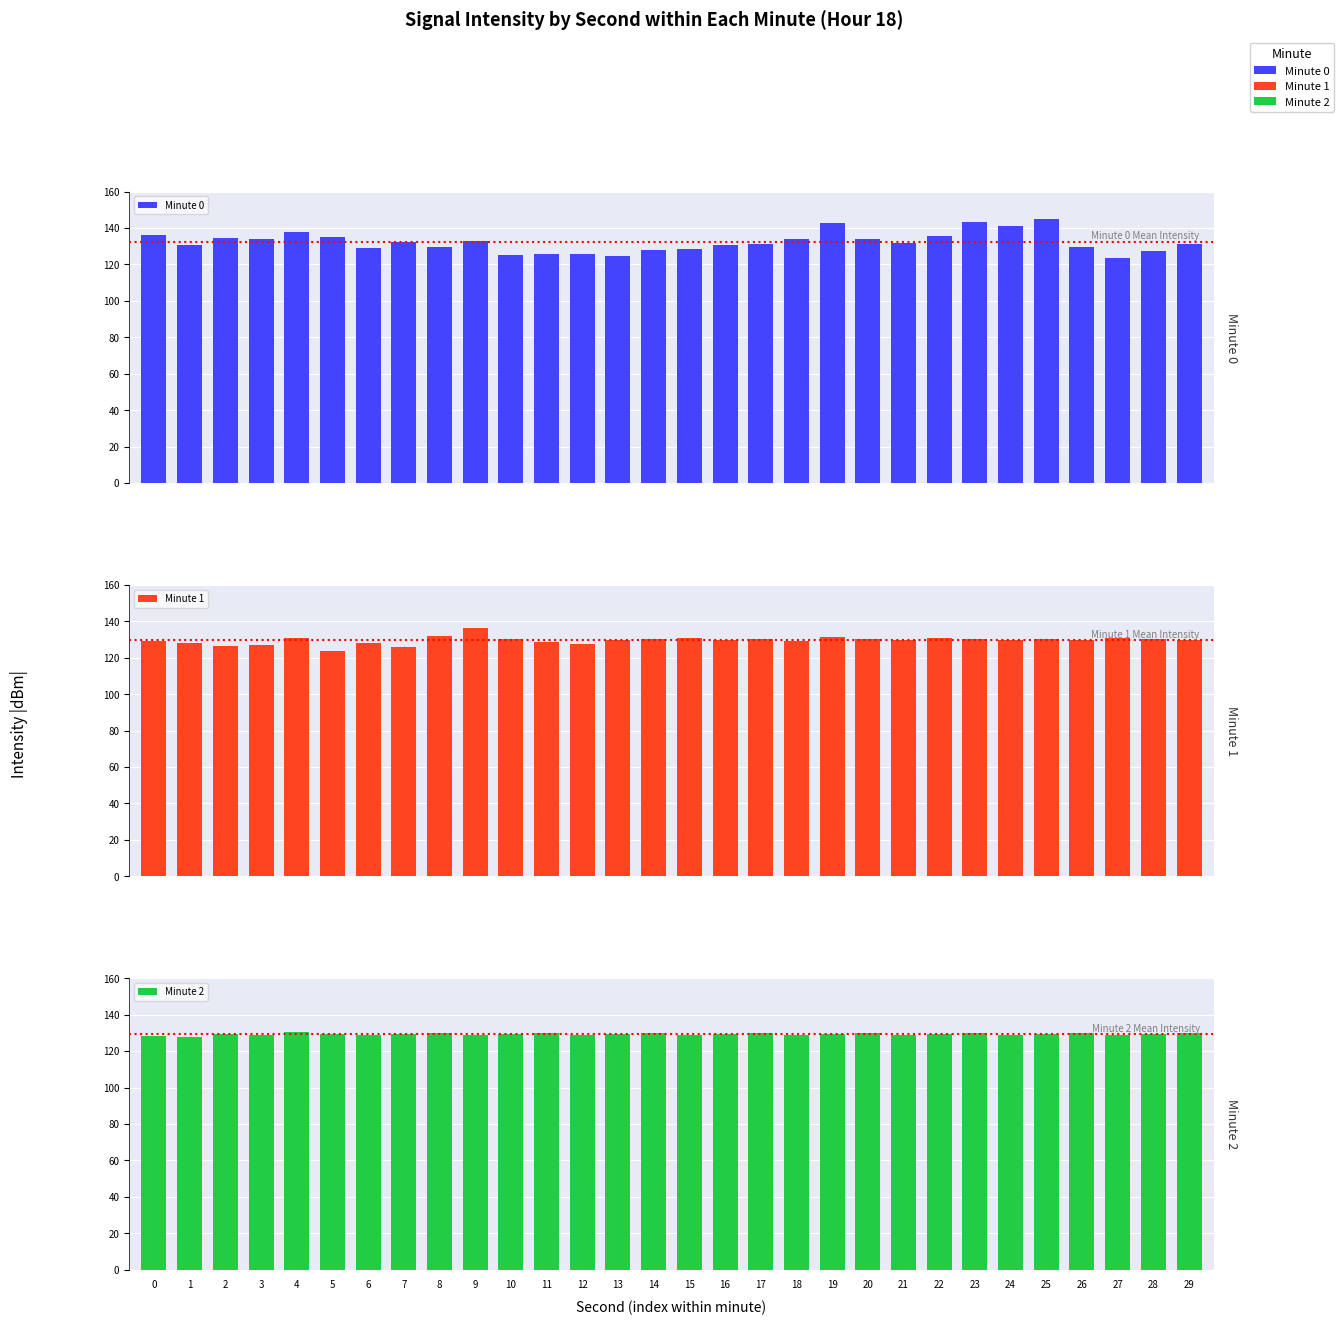

Which series changed the most between 7 and 13?

Minute 0